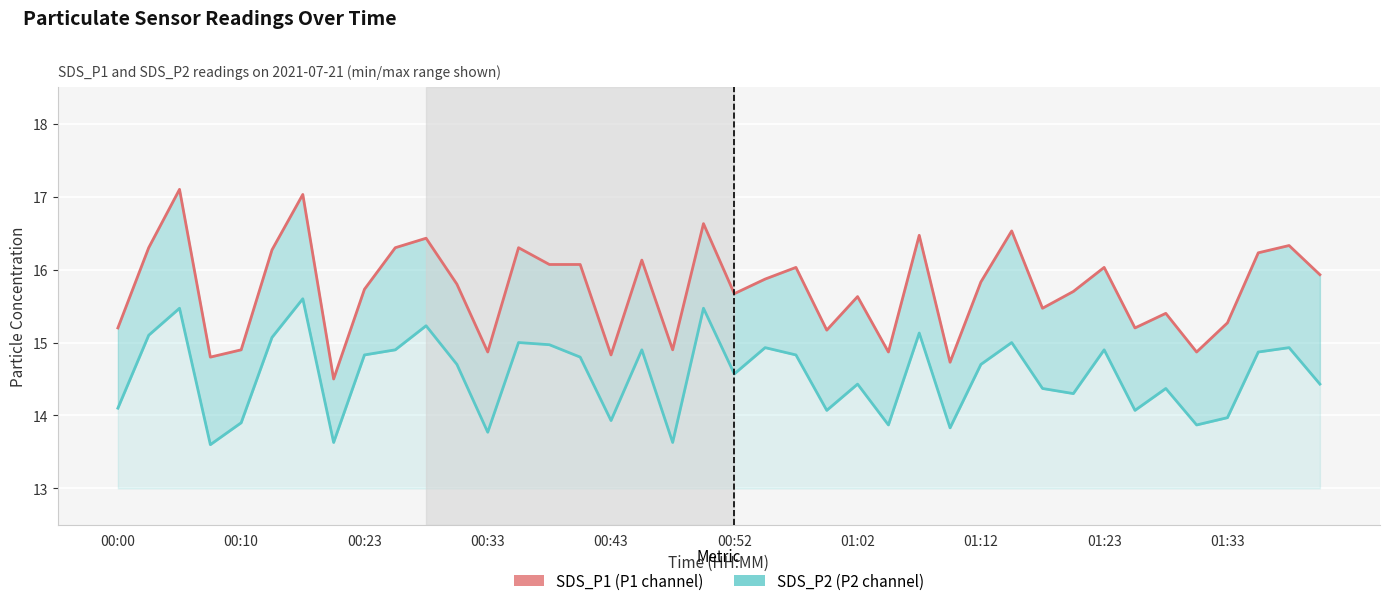

Rank the series at 19 from lowest to highest value.

SDS_P2, SDS_P1